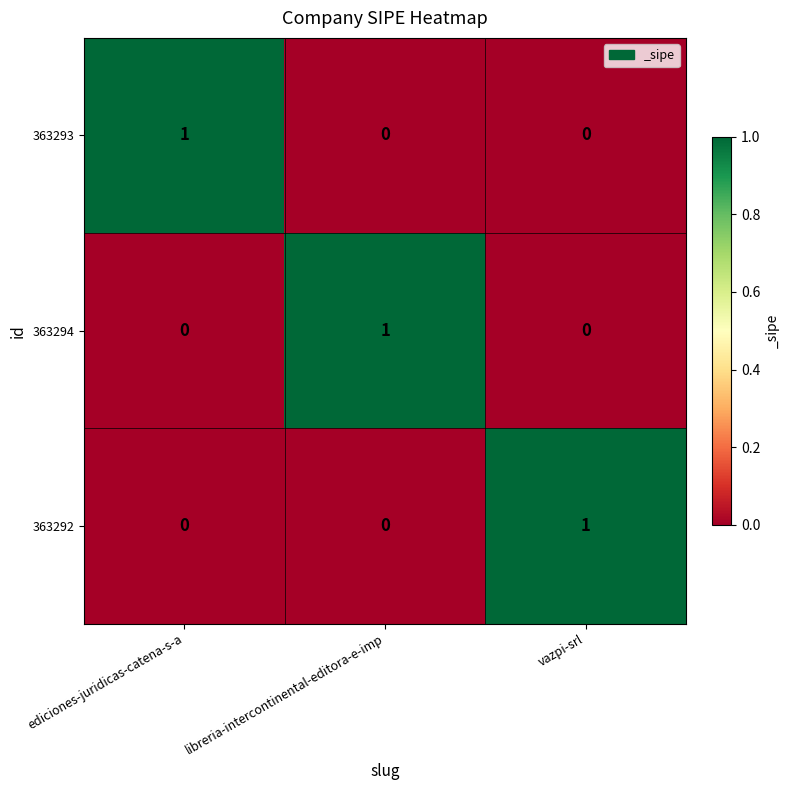

Reading left to right, extract all data points from this chart.

363293: 1	0	0
363294: 0	1	0
363292: 0	0	1